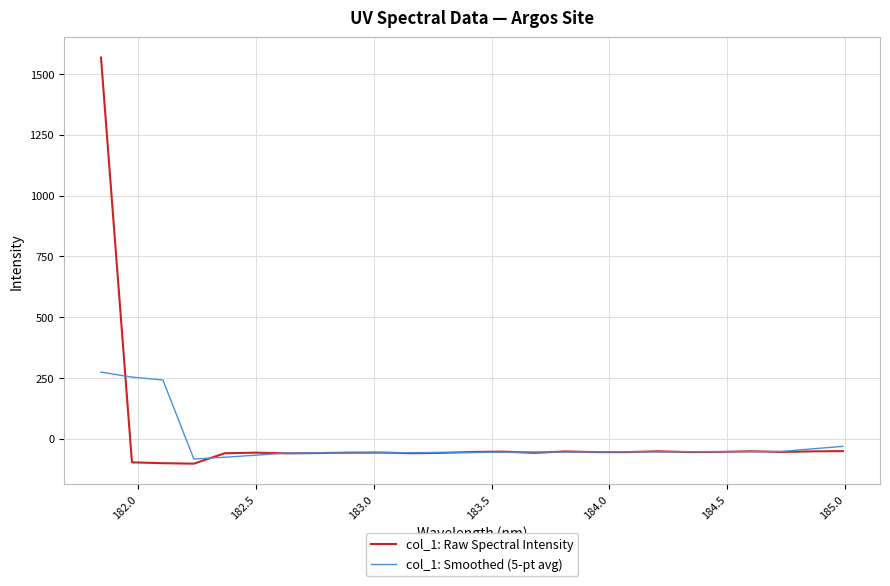

What is the highest value of the col_1: Raw Spectral Intensity series?

1568.0